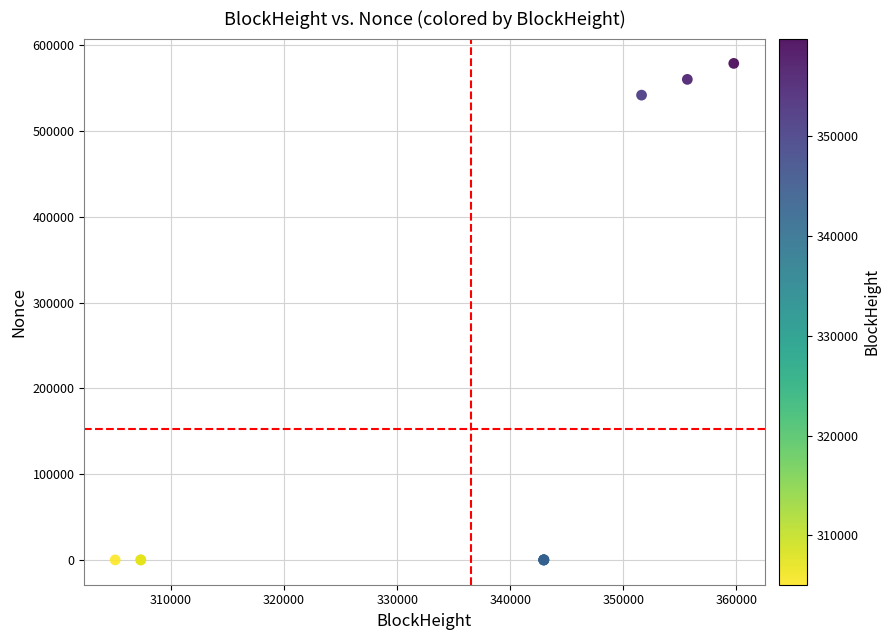

What Y value in the scatter plot is closest to 289371?

541756